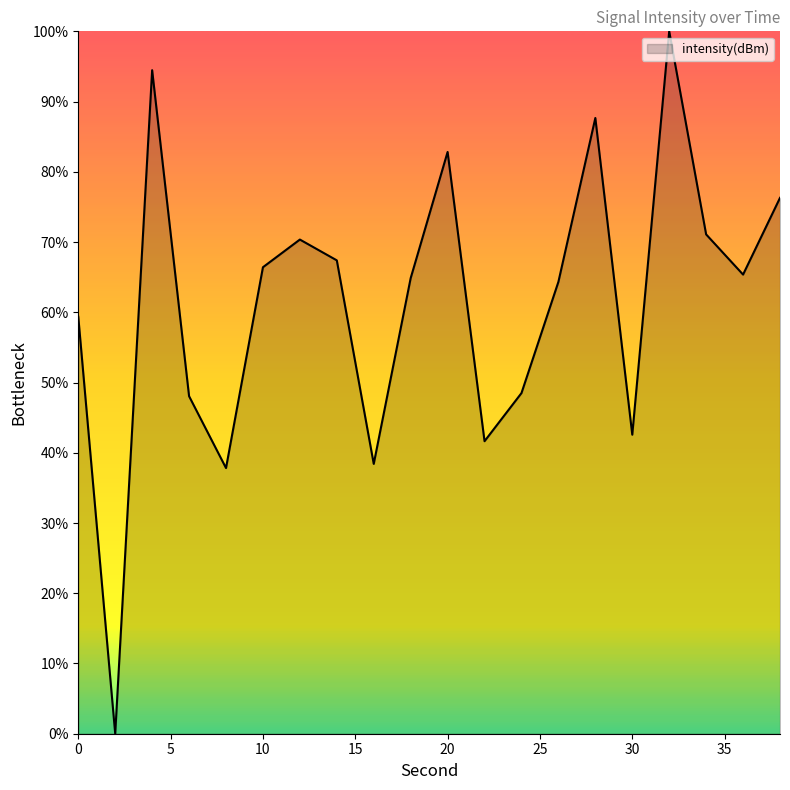

What is the difference between the maximum and minimum values?

100.0